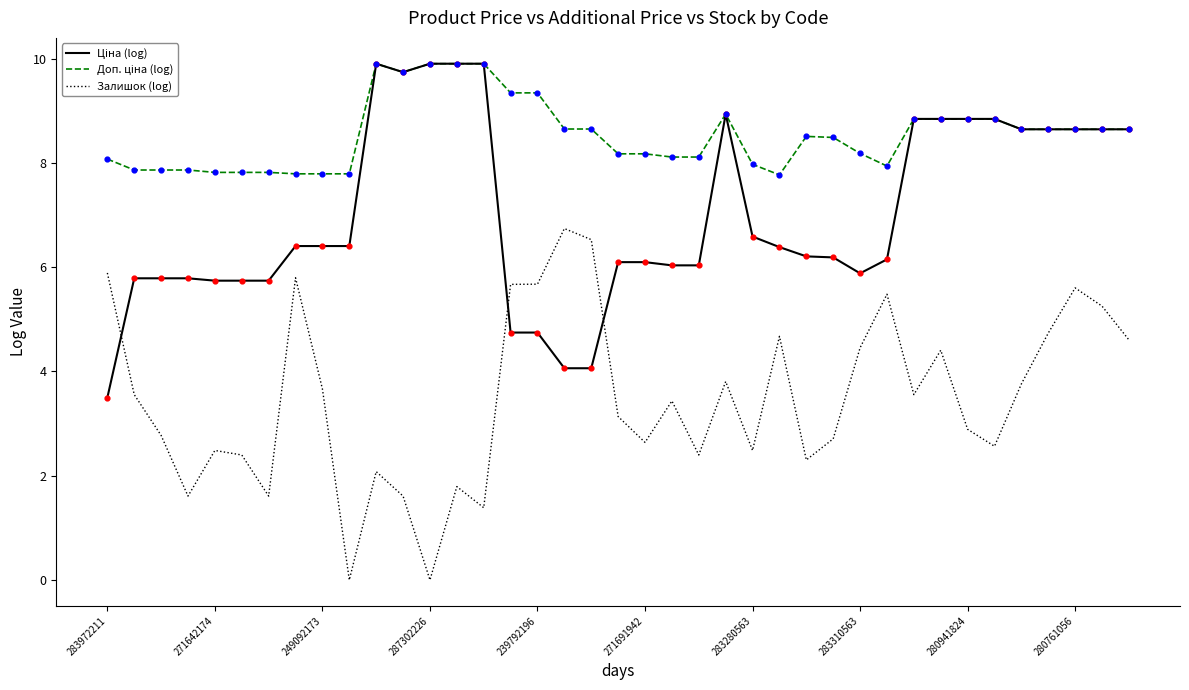

Is this an area chart (filled region under the line)?

No